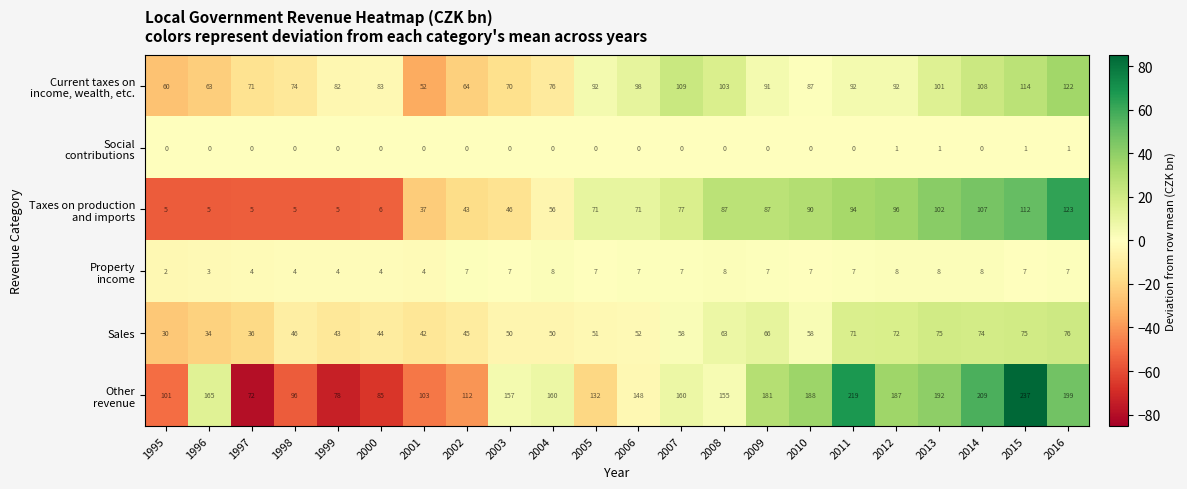

How many data points does each series have?

22